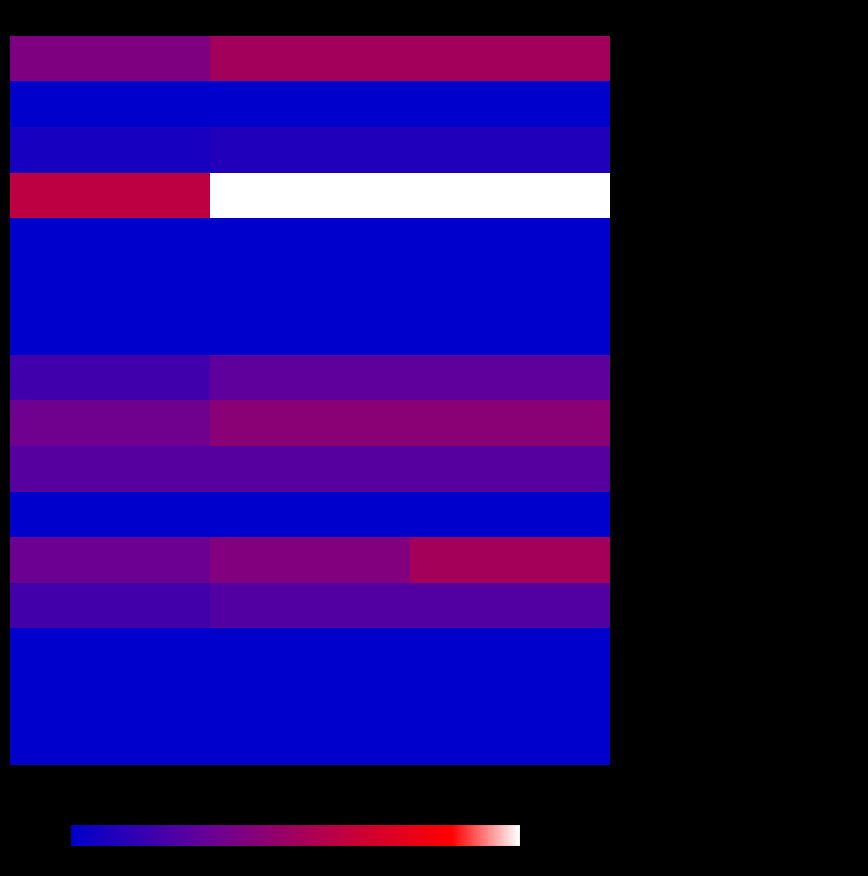

Rank the series by their maximum value, from highest to lowest.

ПЛОВ ИЗ ОТВАРНОЙ ГОВЯДИНЫ, ПЕЧЕНЬ ТУШЕННАЯ В СОУСЕ СМЕТАННОМ, КАША ИЗ ОВСЯННЫХ ХЛОПЬЕВ ГЕРКУЛЕС, СУП С РЫБНЫМИ КОНСЕРВАМИ, САЛАТ РЕПЧАТОГО ЛУКА И СОЛЕНЫХ ОГУРЦОВ, МОЛОКО КИПЯЧЕНОЕ, ПЮРЕ КАРТОФЕЛЬНОЕ, БУТЕРБРОДЫ С МАСЛОМ, какао со сгущенным молоком, компот из кураги, ХЛЕБ Бородинский (обед), ХЛЕБ ПШЕНИЧНЫЙ (обед), ПЕЧЕНЬЕ, ЧАЙ С САХАРОМ, ХЛЕБ Бородинский (ужин), ХЛЕБ ПШЕНИЧНЫЙ (ужин)